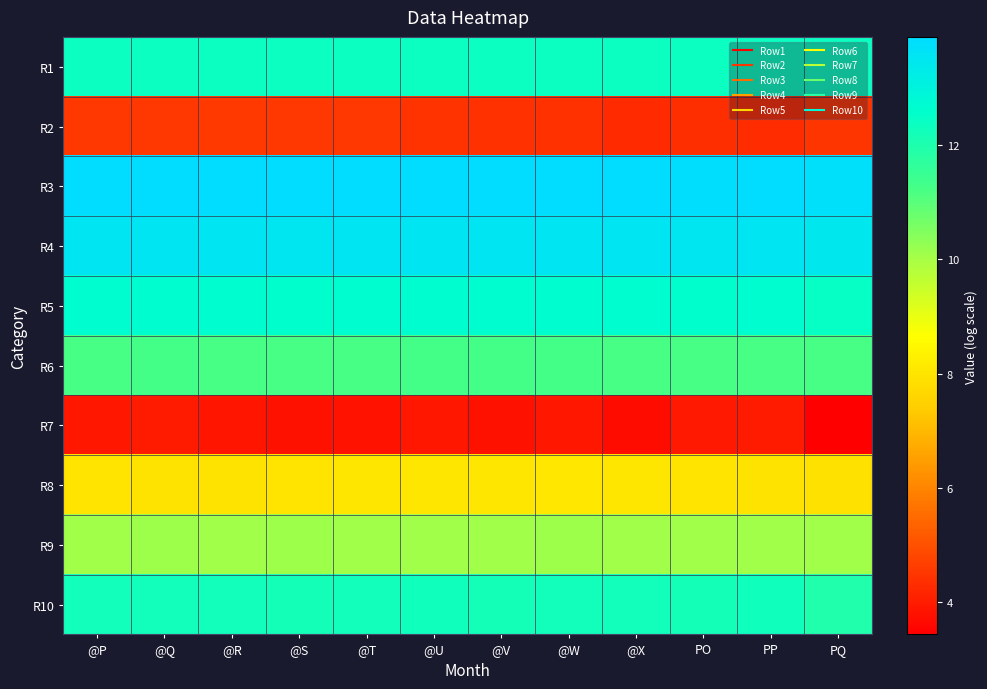

Which series has the widest spread of values?

R7